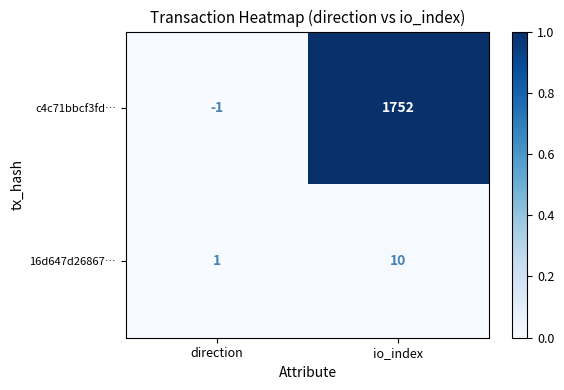

Reading left to right, what are all the values shown in this chart?

c4c71bbcf3fd…: direction=-1	io_index=1752
16d647d26867…: direction=1	io_index=10